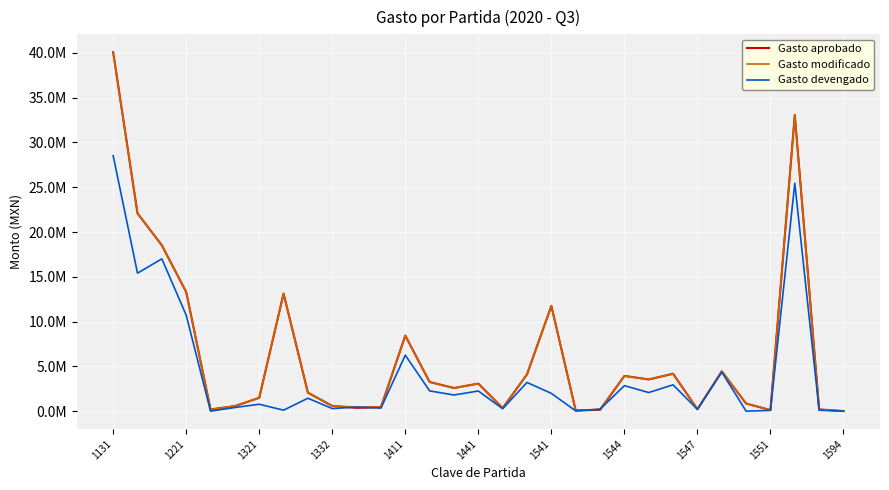

Where does the Gasto devengado series first go above 1443467?

1131